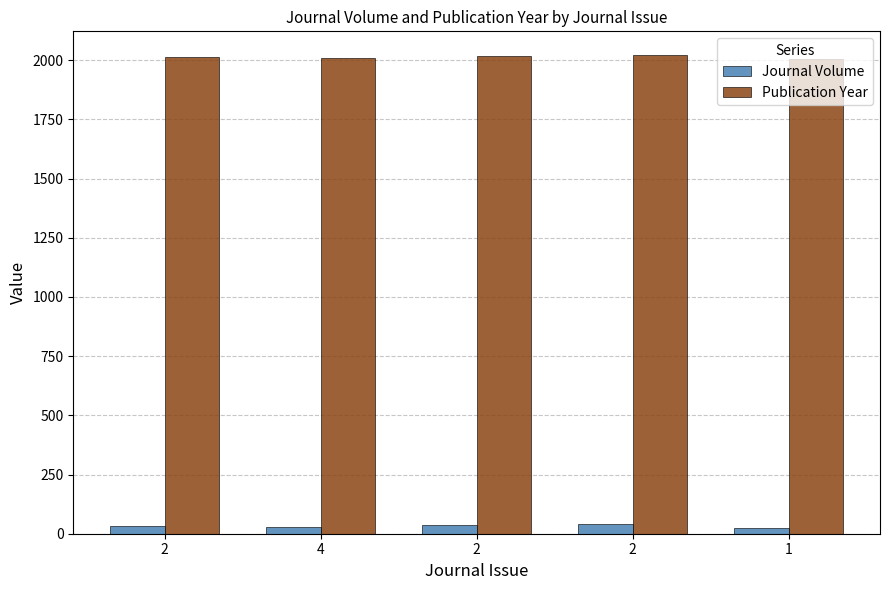

Which has a higher value, 2 or 2?

2